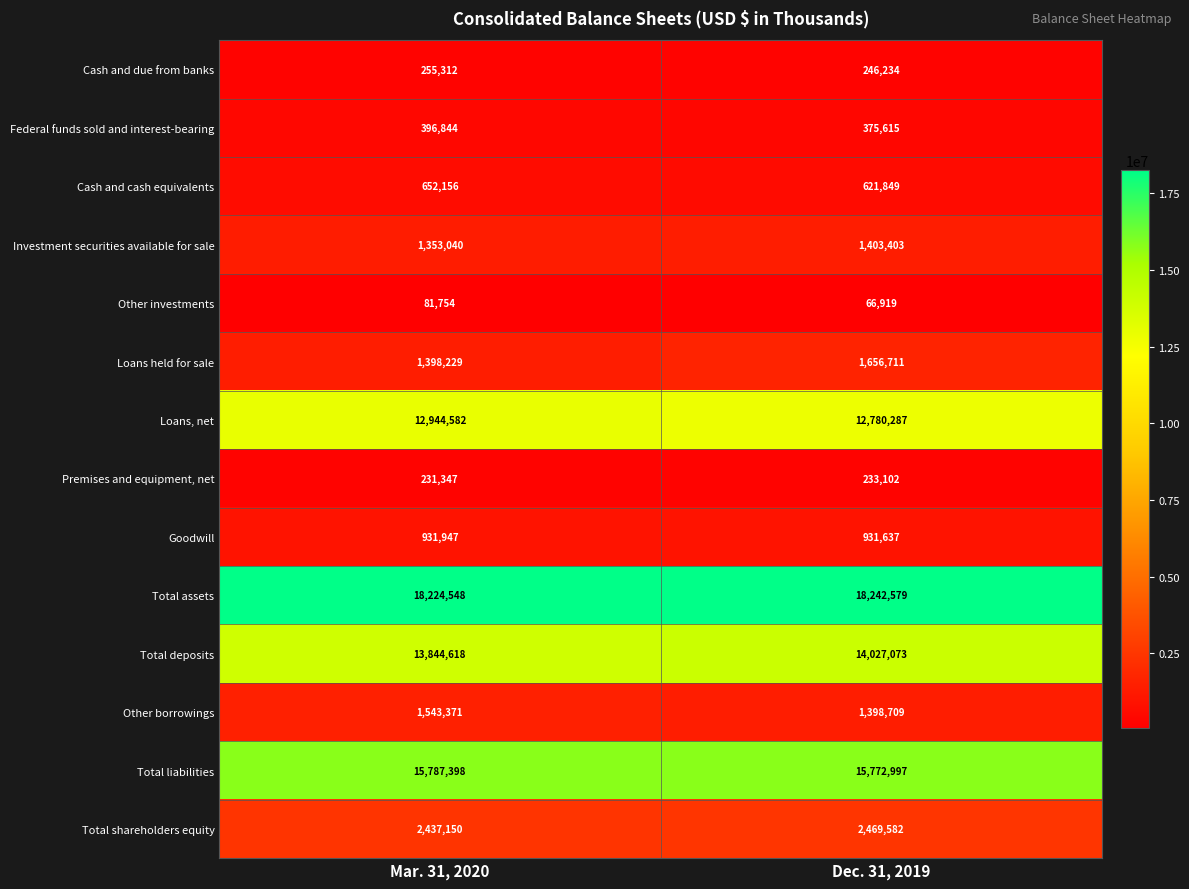

What is the minimum value shown in the chart?

66919